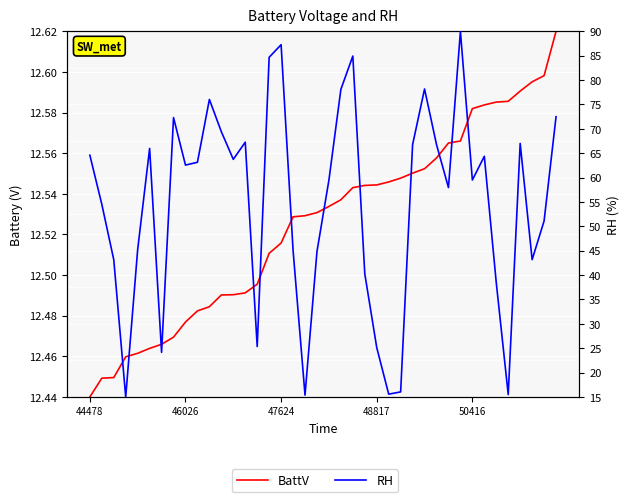

The BattV series shows 12.5 at 48817. True or false?

True